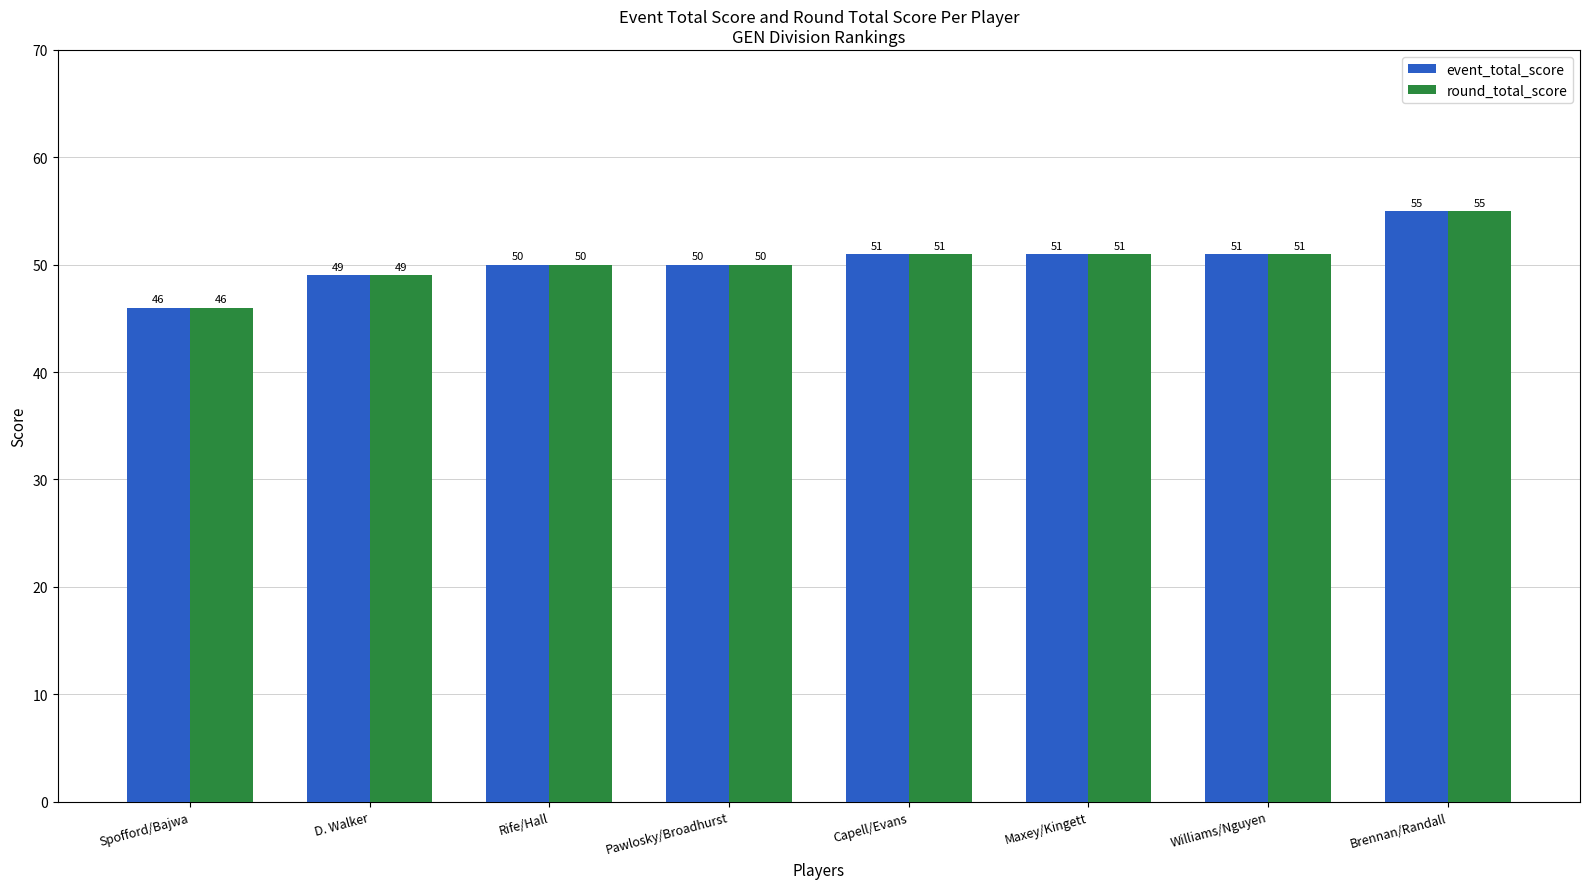

What is the difference between the maximum and minimum values in the event_total_score series?

9